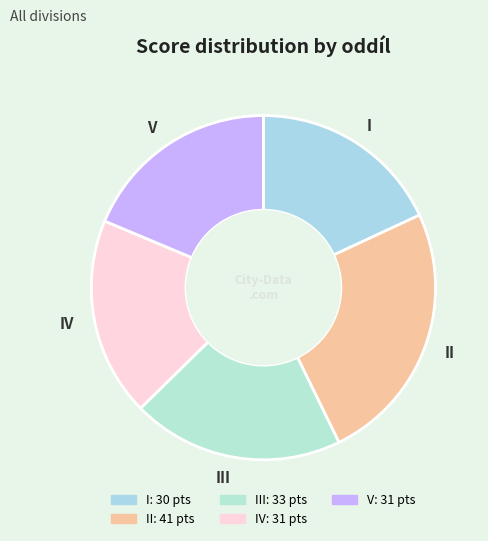

True or false: V accounts for 19% of the total.

True